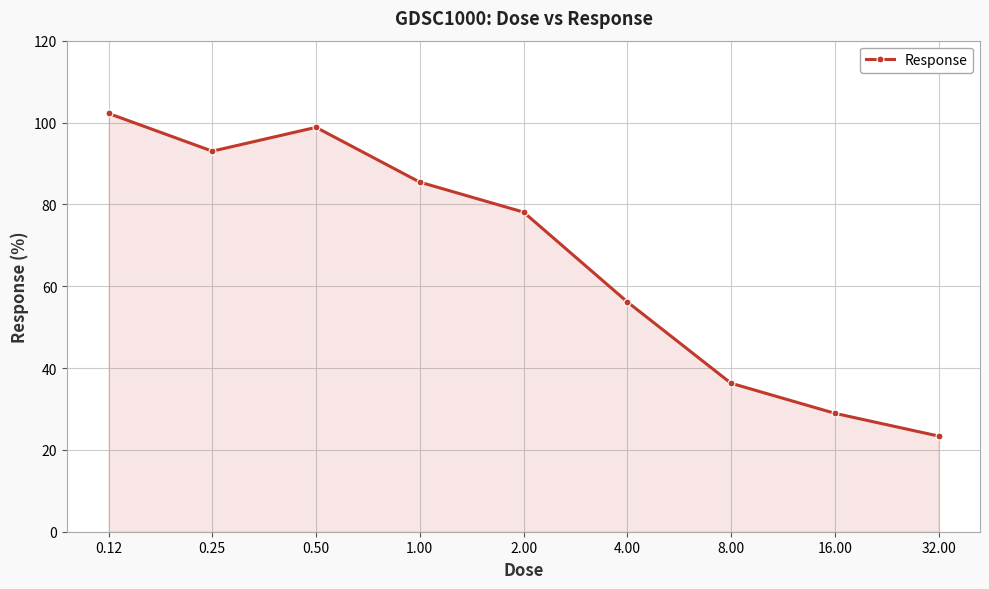

How many distinct data groups are displayed?

1